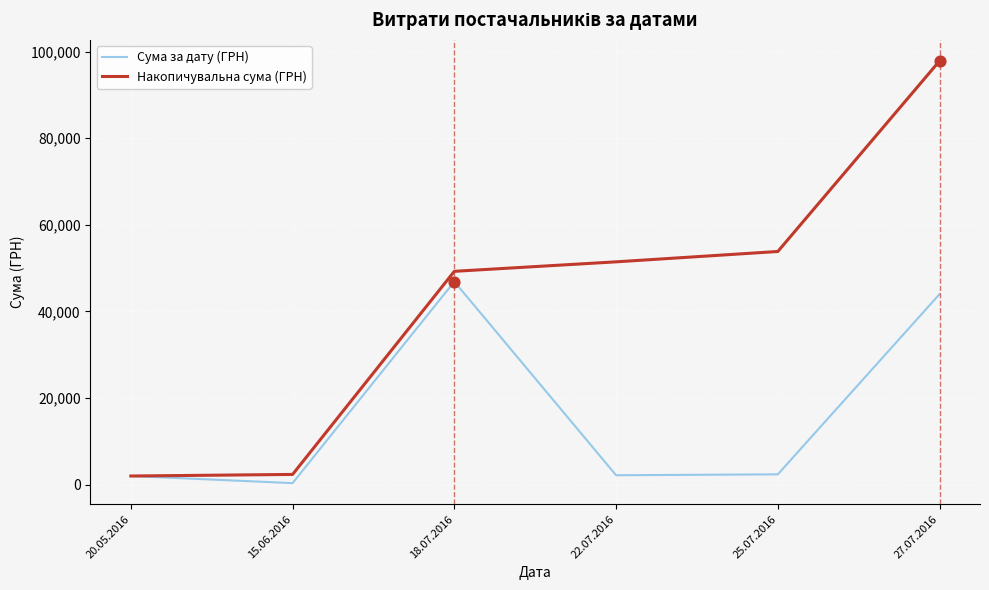

What is the total value across all series at 18.07.2016?

96182.2